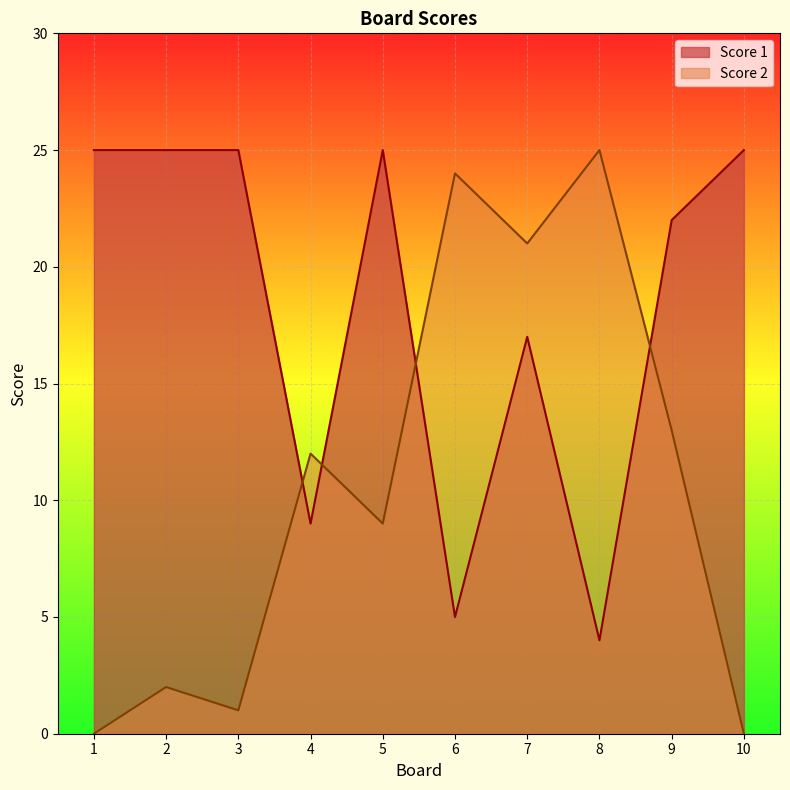

At how many categories does at least one series exceed 15?

9